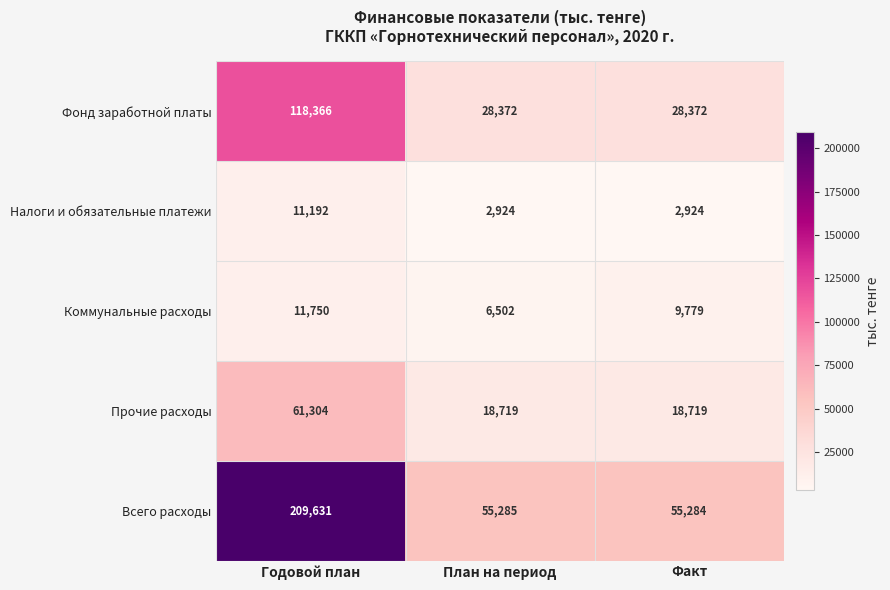

Reading left to right, transcribe all the data shown in this chart.

Фонд заработной платы: Годовой план=118366	План на период=28372	Факт=28372
Налоги и обязательные платежи: Годовой план=11192	План на период=2924	Факт=2924
Коммунальные расходы: Годовой план=11750	План на период=6502	Факт=9779
Прочие расходы: Годовой план=61304	План на период=18719	Факт=18719
Всего расходы: Годовой план=209631	План на период=55285	Факт=55284